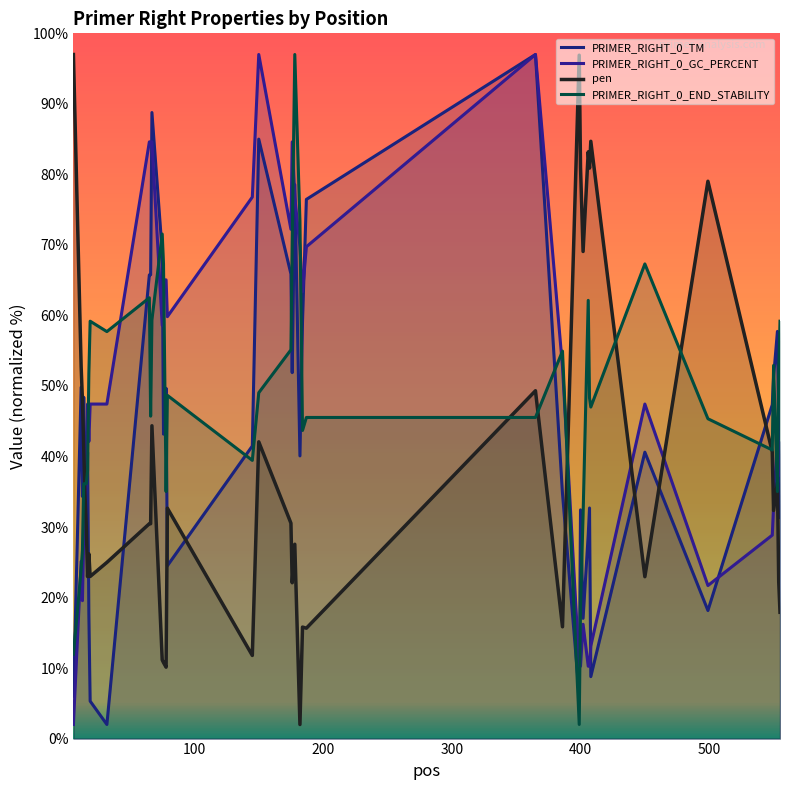

How many distinct data groups are displayed?

4